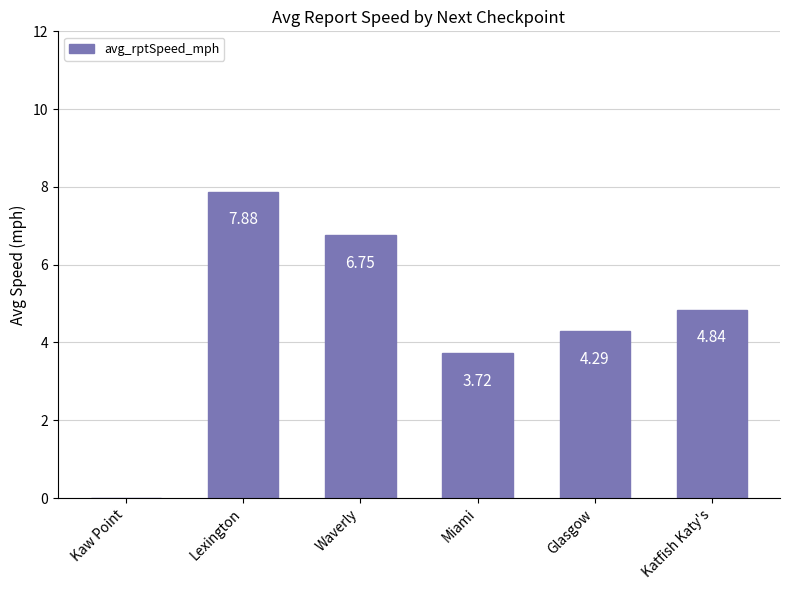

What is the sum of all values?

27.5